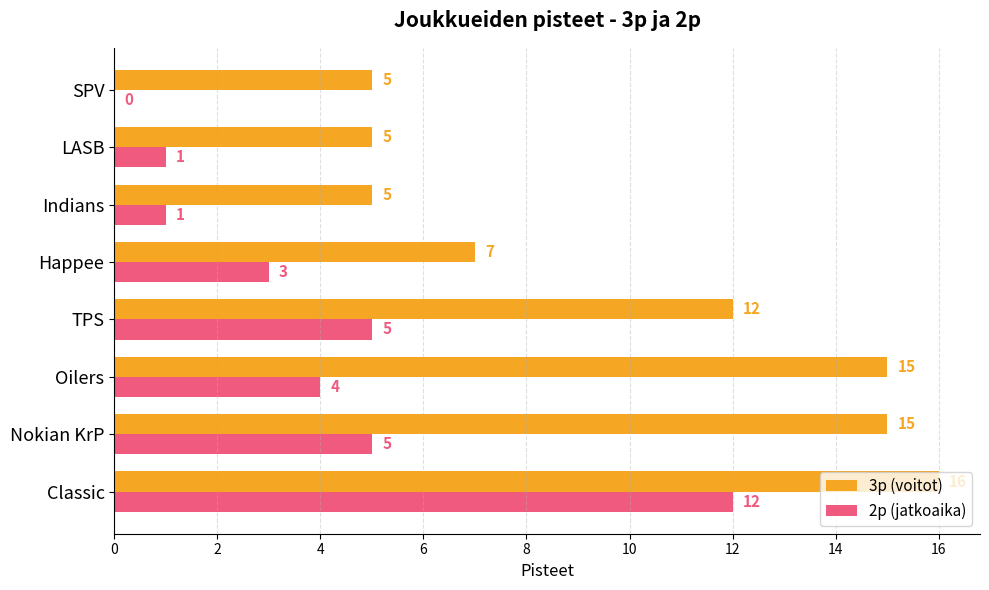

How many distinct data groups are displayed?

2